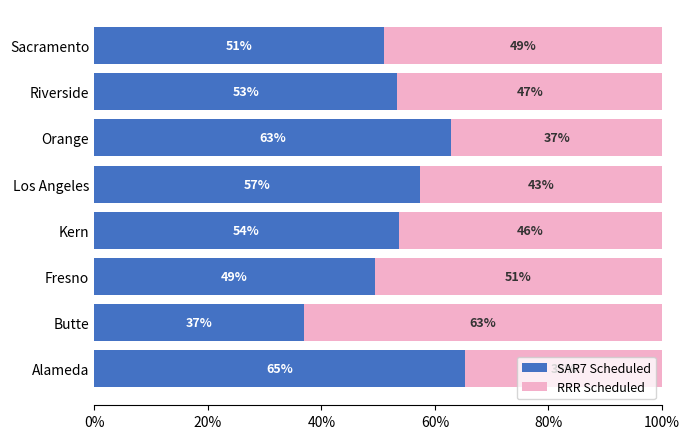

What is the sum of all SAR7 Scheduled values?

4.3